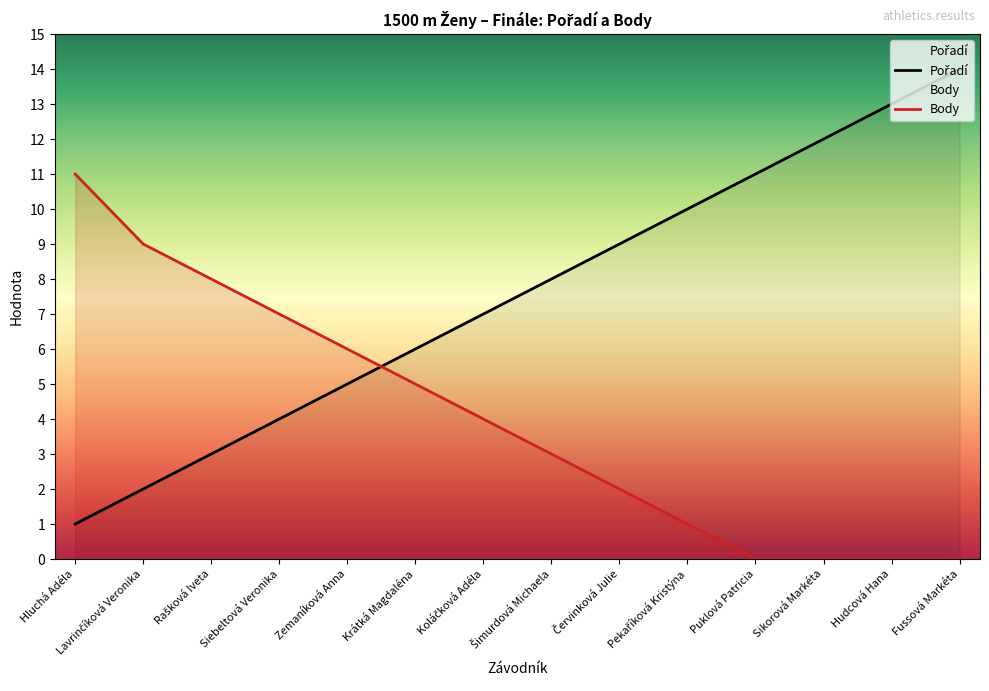

Which category has the lowest value in the Body series?

Puklová Patricia